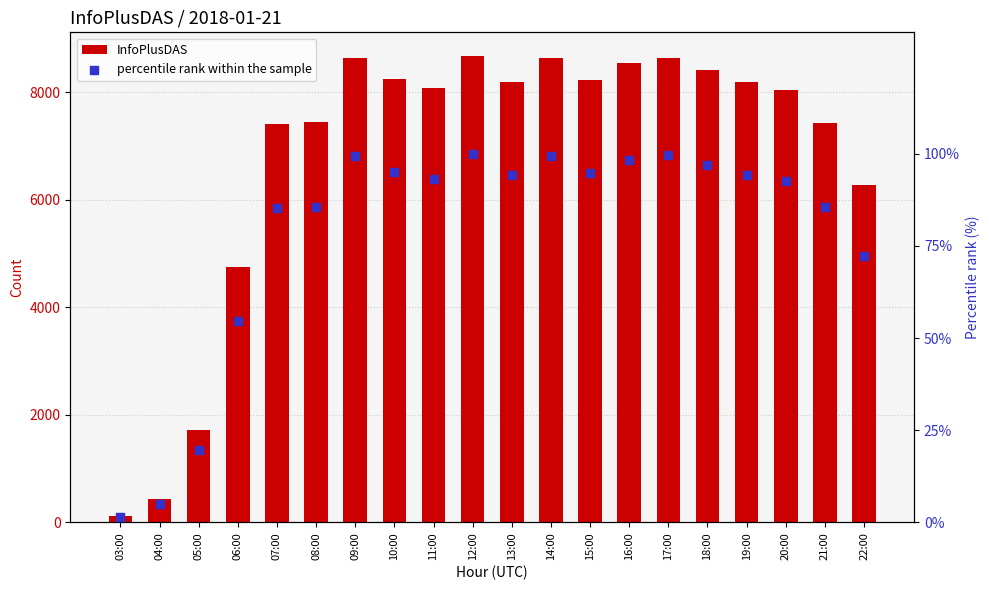

What is the total value across all series at 19:00?

8290.4